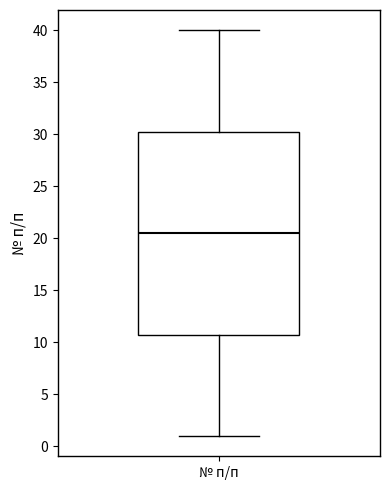

Where does the upper whisker of the box for № п/п end on the y-axis? The values are not printed on the chart, so give them approximately, as read against the axis.

40.0